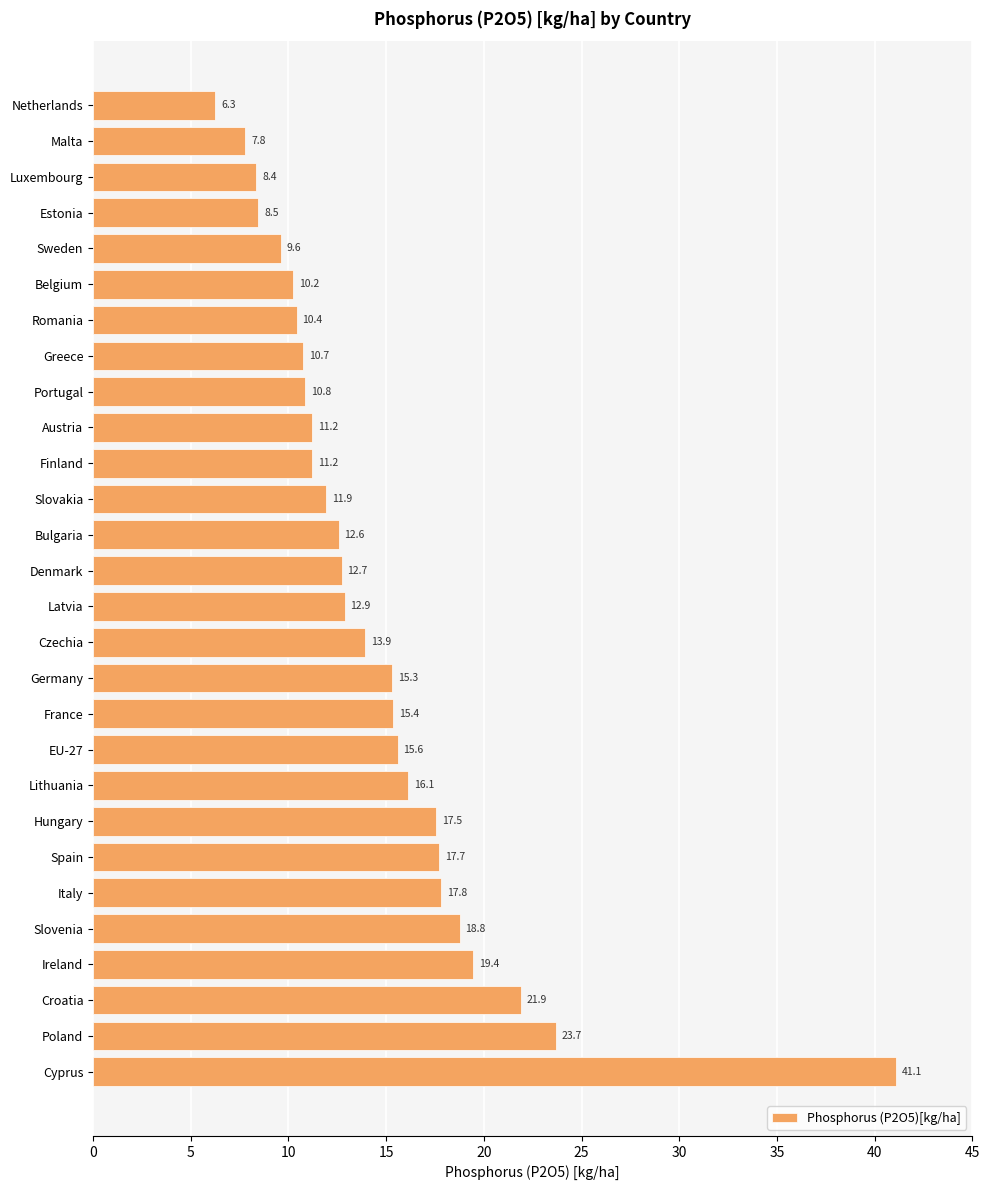

What is the difference between the maximum and minimum values?

34.8